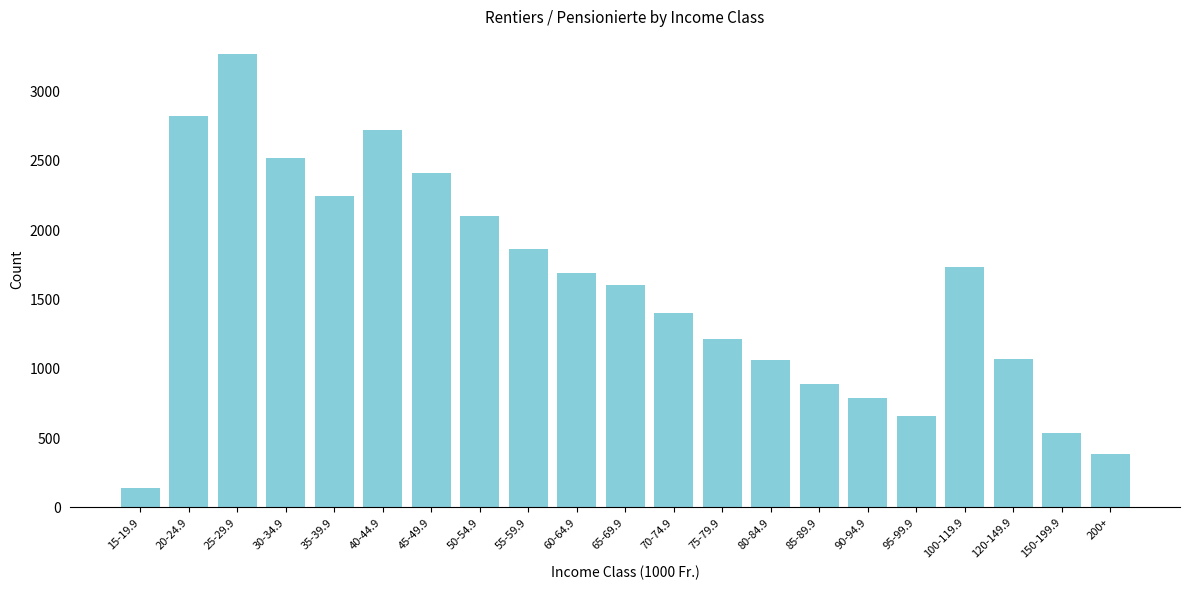

What value does the data have at 45-49.9, to the nearest 10?

2410